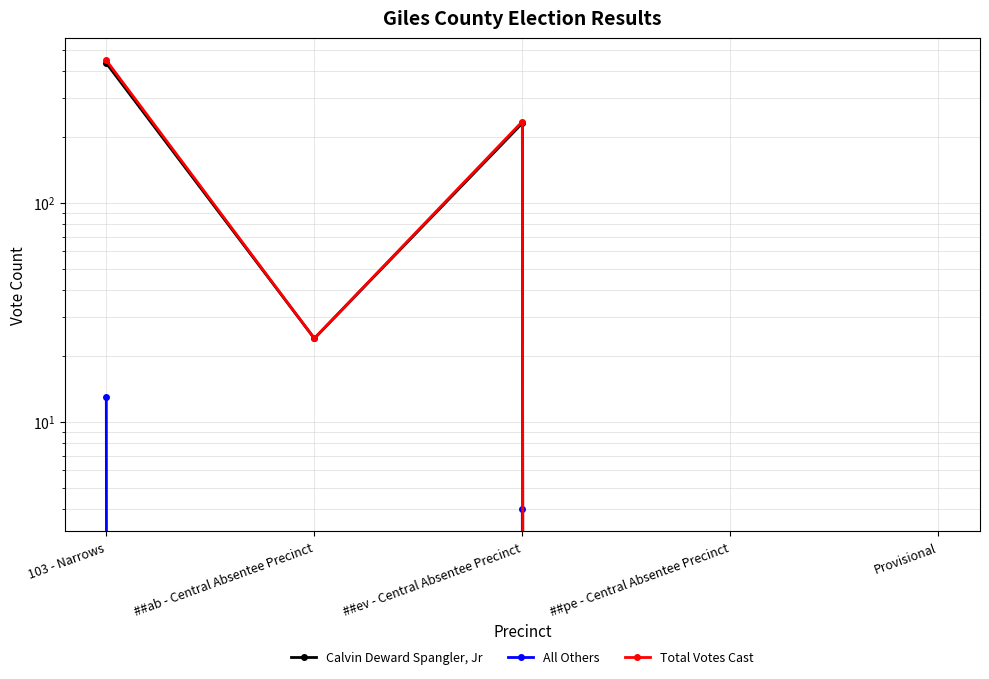

What position from the left is ##ev - Central Absentee Precinct?

3